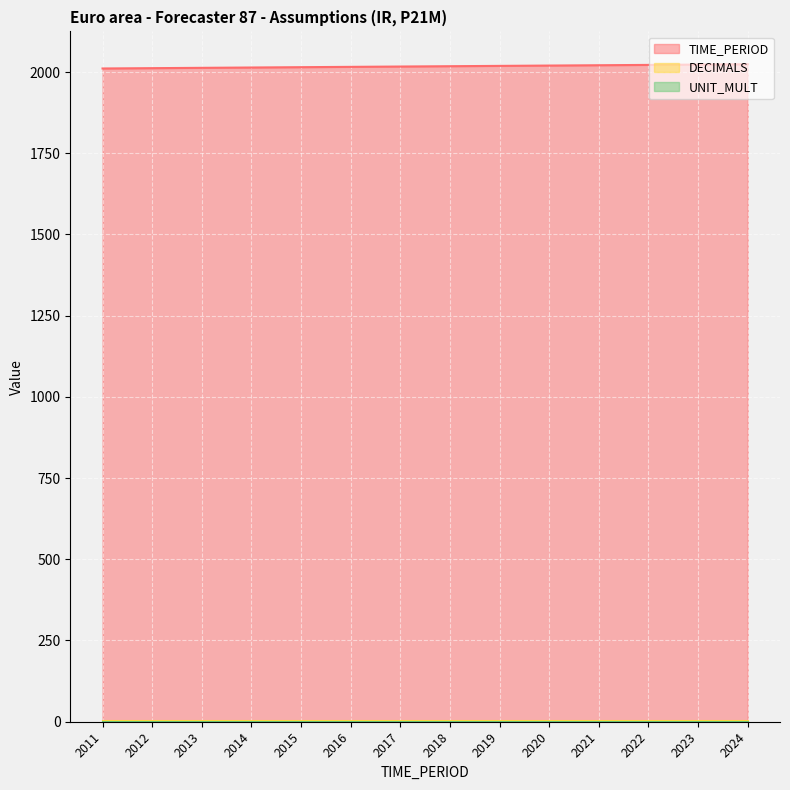

True or false: UNIT_MULT and DECIMALS cross at least once.

False